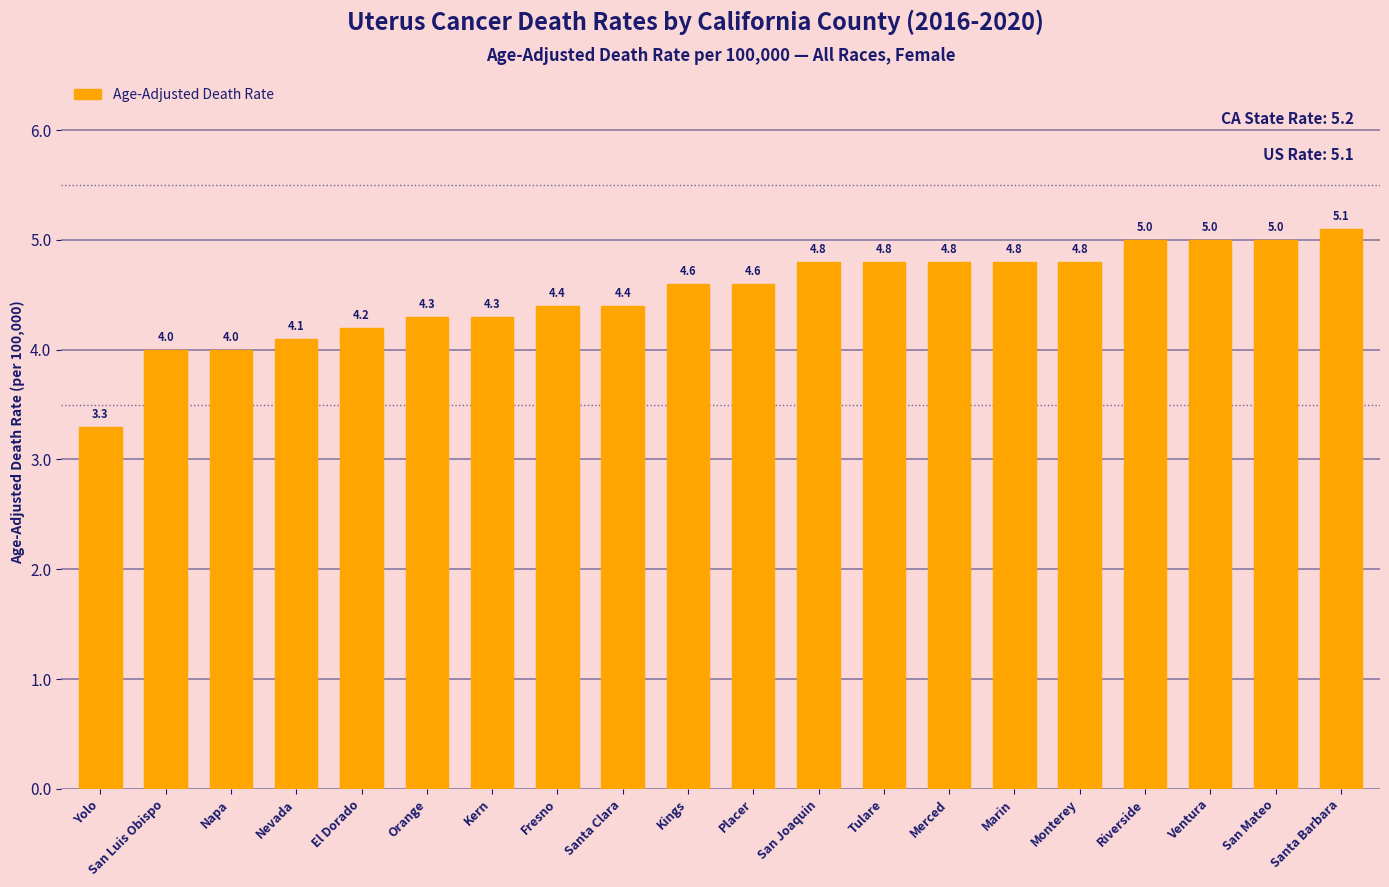

Which has a higher value, San Luis Obispo or Santa Clara?

Santa Clara